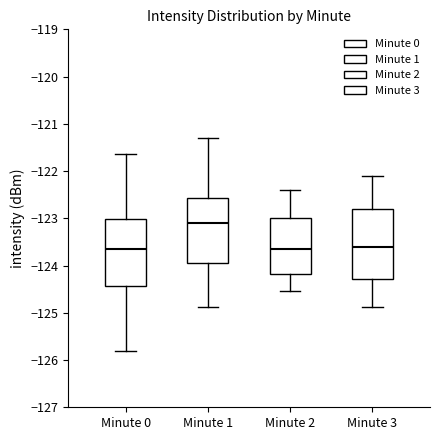

Reading left to right, read every box against the y-axis: the position of its median line, the range the box covers, and the ends of its whiskers. The values are not printed on the chart, so give them approximately, as read against the axis.

Minute 0: median -123.6, box -124.4 to -123.0, whiskers -125.8 to -121.6
Minute 1: median -123.1, box -124.0 to -122.6, whiskers -124.9 to -121.3
Minute 2: median -123.7, box -124.2 to -123.0, whiskers -124.5 to -122.4
Minute 3: median -123.6, box -124.3 to -122.8, whiskers -124.9 to -122.1